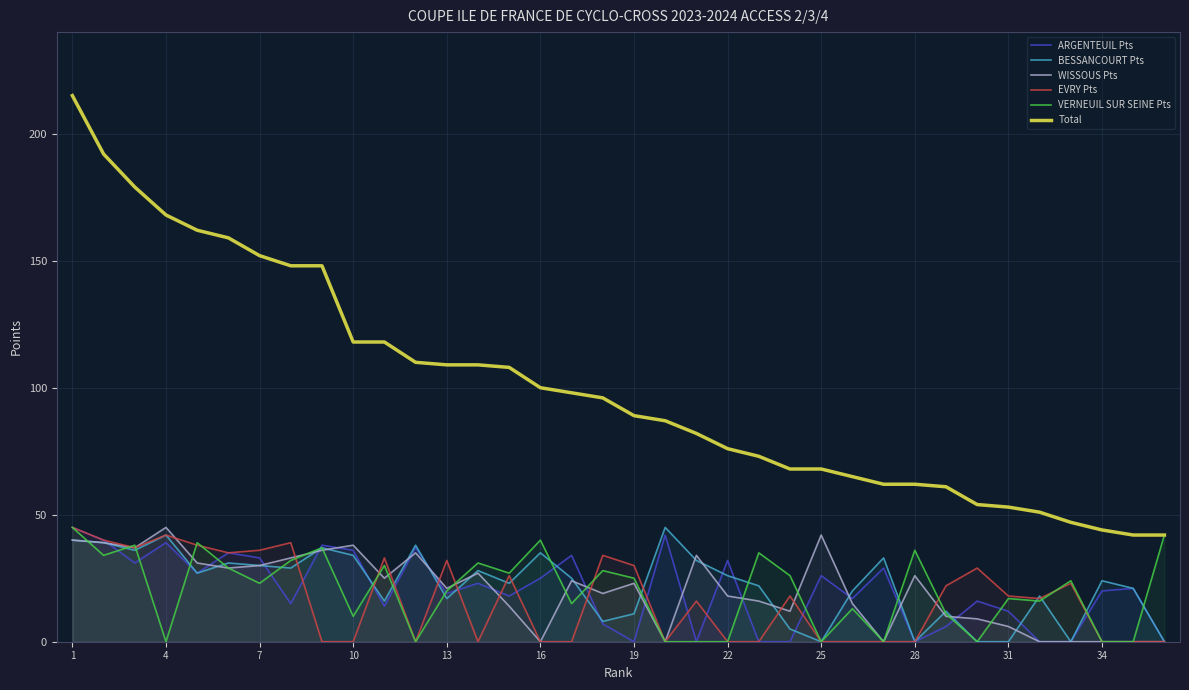

Reading left to right, extract all data points from this chart.

ARGENTEUIL Pts: 45	40	31	39	27	35	33	15	38	36	14	37	19	23	18	25	34	7	0	42	0	32	0	0	26	17	29	0	6	16	12	0	0	20	21	0
BESSANCOURT Pts: 40	39	36	42	27	31	30	29	37	34	16	38	17	28	23	35	25	8	11	45	32	26	22	5	0	20	33	0	12	0	0	18	0	24	21	0
WISSOUS Pts: 40	39	37	45	31	29	30	33	36	38	25	35	21	27	14	0	24	19	23	0	34	18	16	12	42	15	0	26	10	9	6	0	0	0	0	0
EVRY Pts: 45	40	37	42	38	35	36	39	0	0	33	0	32	0	26	0	0	34	30	0	16	0	0	18	0	0	0	0	22	29	18	17	23	0	0	0
VERNEUIL SUR SEINE Pts: 45	34	38	0	39	29	23	32	37	10	30	0	20	31	27	40	15	28	25	0	0	0	35	26	0	13	0	36	11	0	17	16	24	0	0	42
Total: 215	192	179	168	162	159	152	148	148	118	118	110	109	109	108	100	98	96	89	87	82	76	73	68	68	65	62	62	61	54	53	51	47	44	42	42